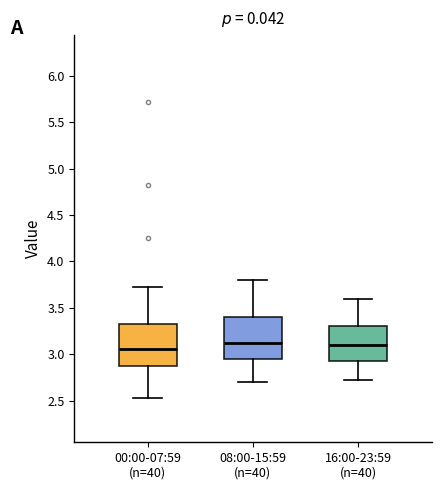

Reading left to right, transcribe this box plot: for each box, give where its median line is, the range the box spans, and where its two whiskers end, as read against the y-axis. The values are not printed on the chart, so give them approximately, as read against the axis.

00:00-07:59 (n=40): median 3.05, box 2.85 to 3.35, whiskers 2.55 to 3.70
08:00-15:59 (n=40): median 3.15, box 2.95 to 3.40, whiskers 2.70 to 3.80
16:00-23:59 (n=40): median 3.10, box 2.90 to 3.30, whiskers 2.70 to 3.60